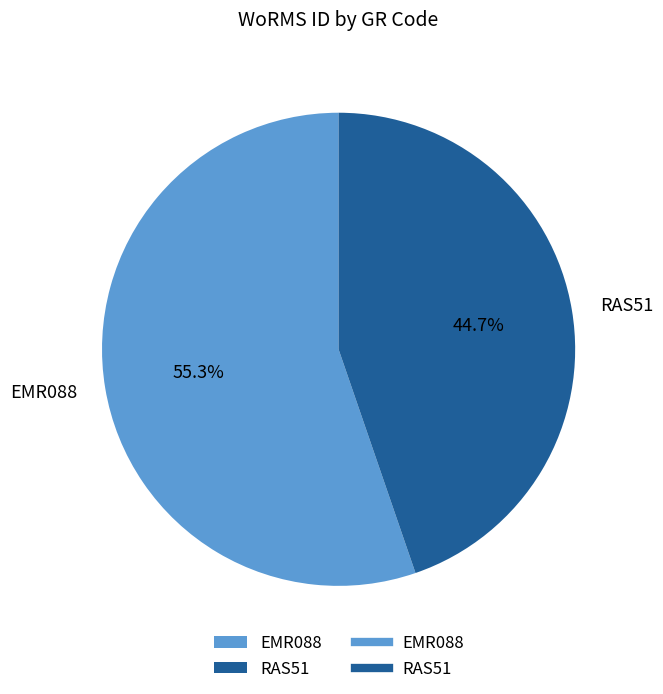

Is RAS51 the majority of the pie?

No